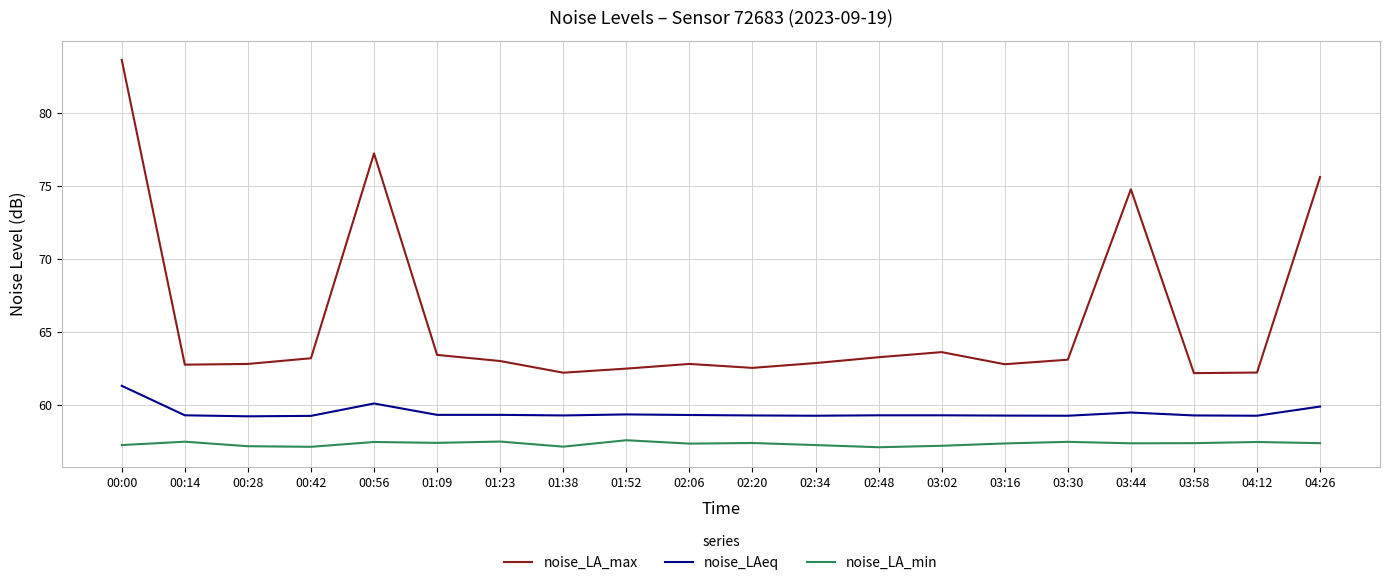

What is the maximum value for noise_LA_max?

83.6